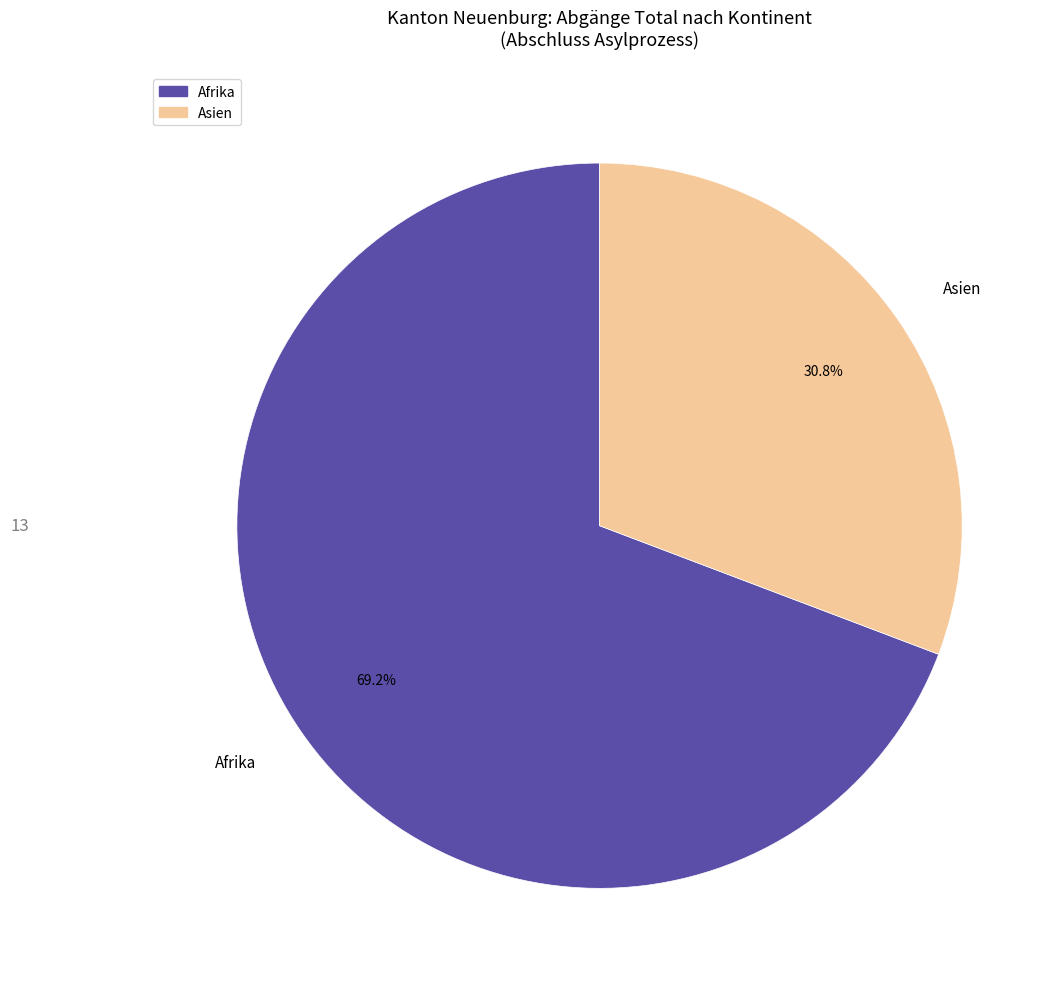

Which slice is the largest?

Afrika